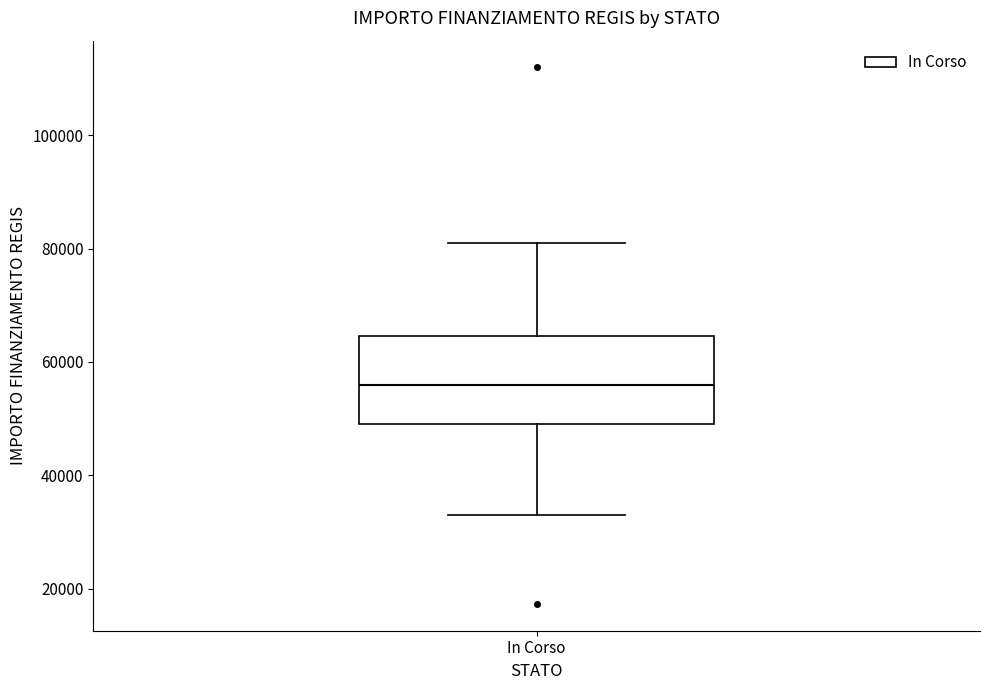

Transcribe this box plot: give where the median line is, the range the box spans, and where the two whiskers end, as read against the y-axis. The values are not printed on the chart, so give them approximately, as read against the axis.

median 56000, box 50000 to 64000, whiskers 32000 to 80000